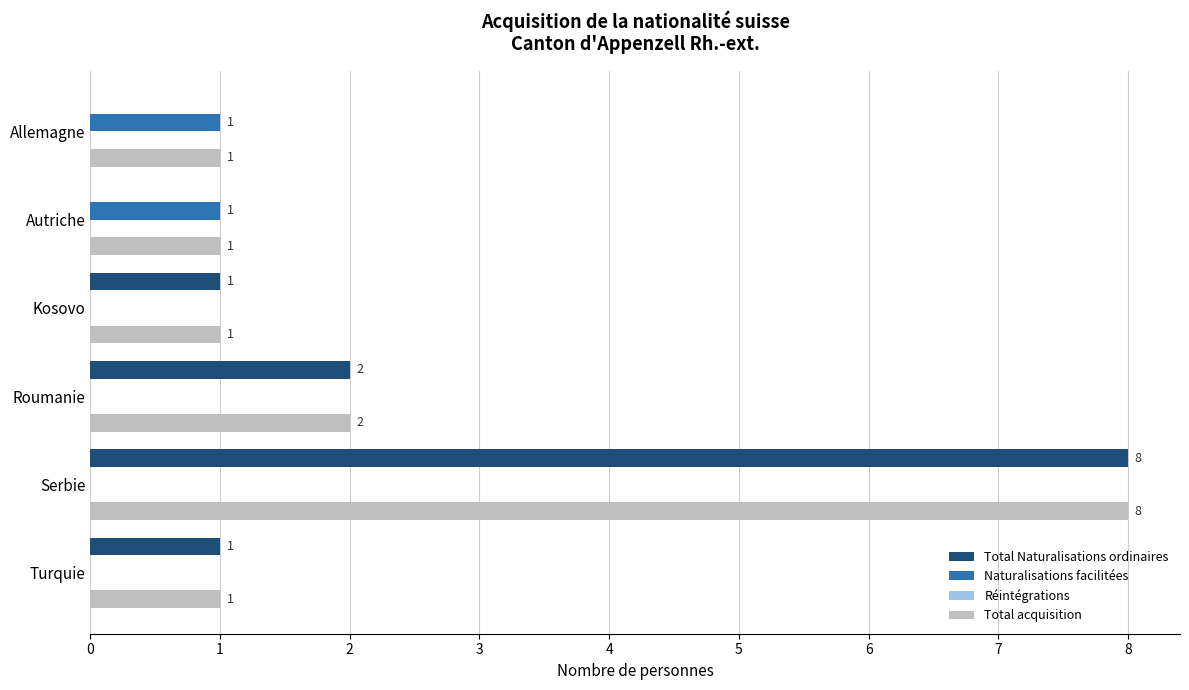

At which category is the sum across all series the highest?

Serbie